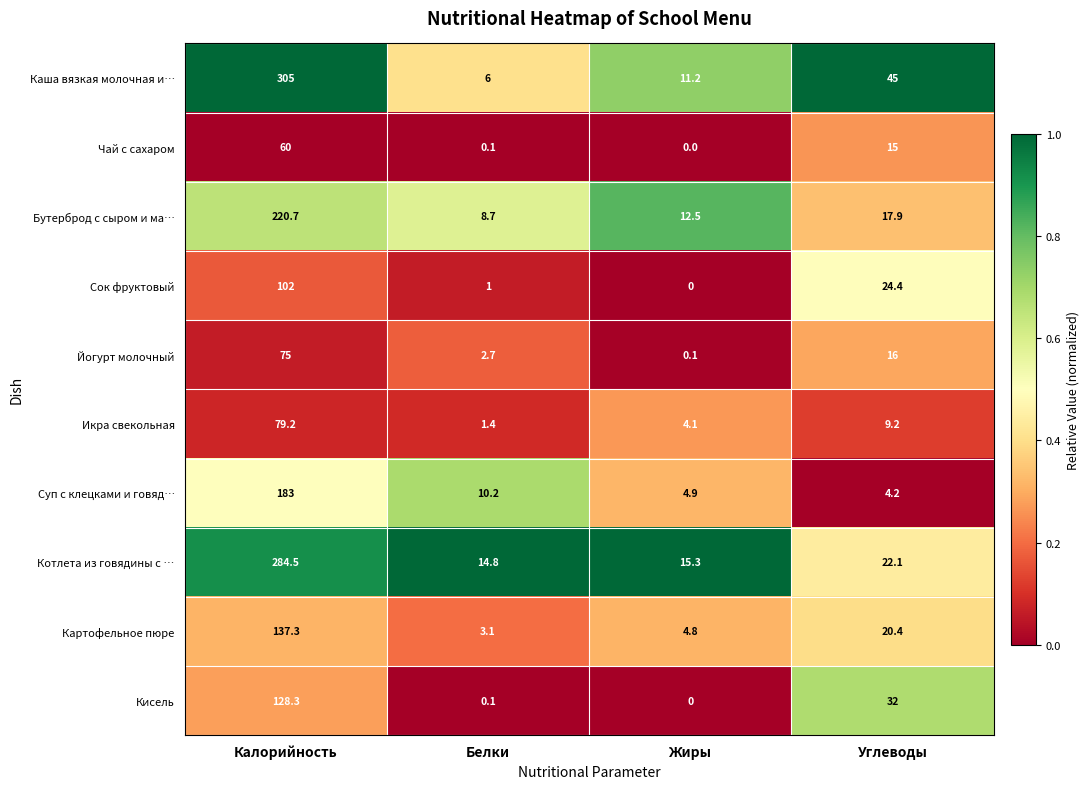

Which series has the widest spread of values?

Каша вязкая молочная и…